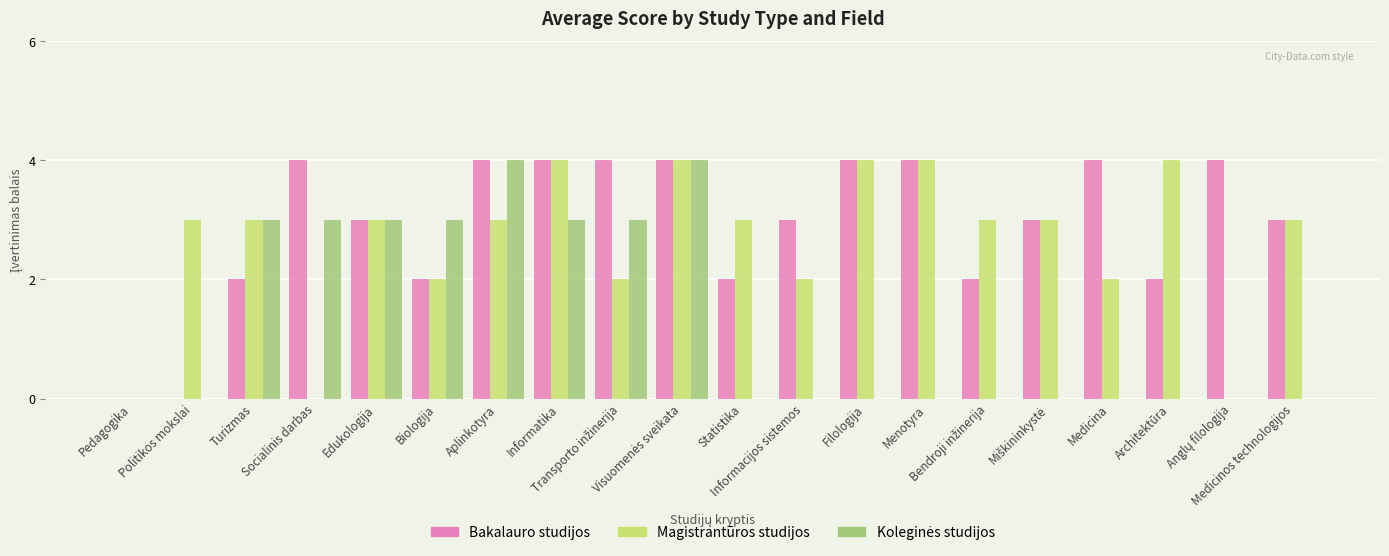

Which series has the largest total across all categories?

Bakalauro studijos